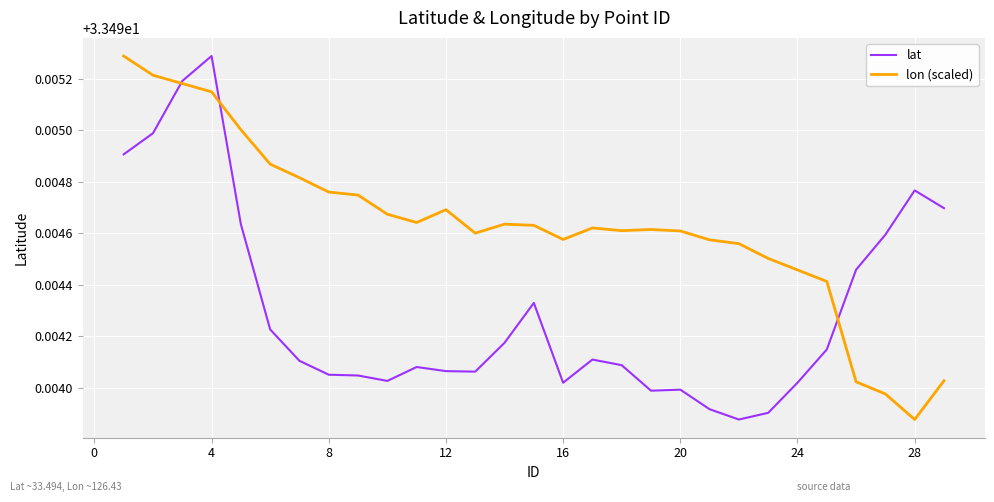

List the series in order of their overall mean, lowest first.

lat, lon (scaled)